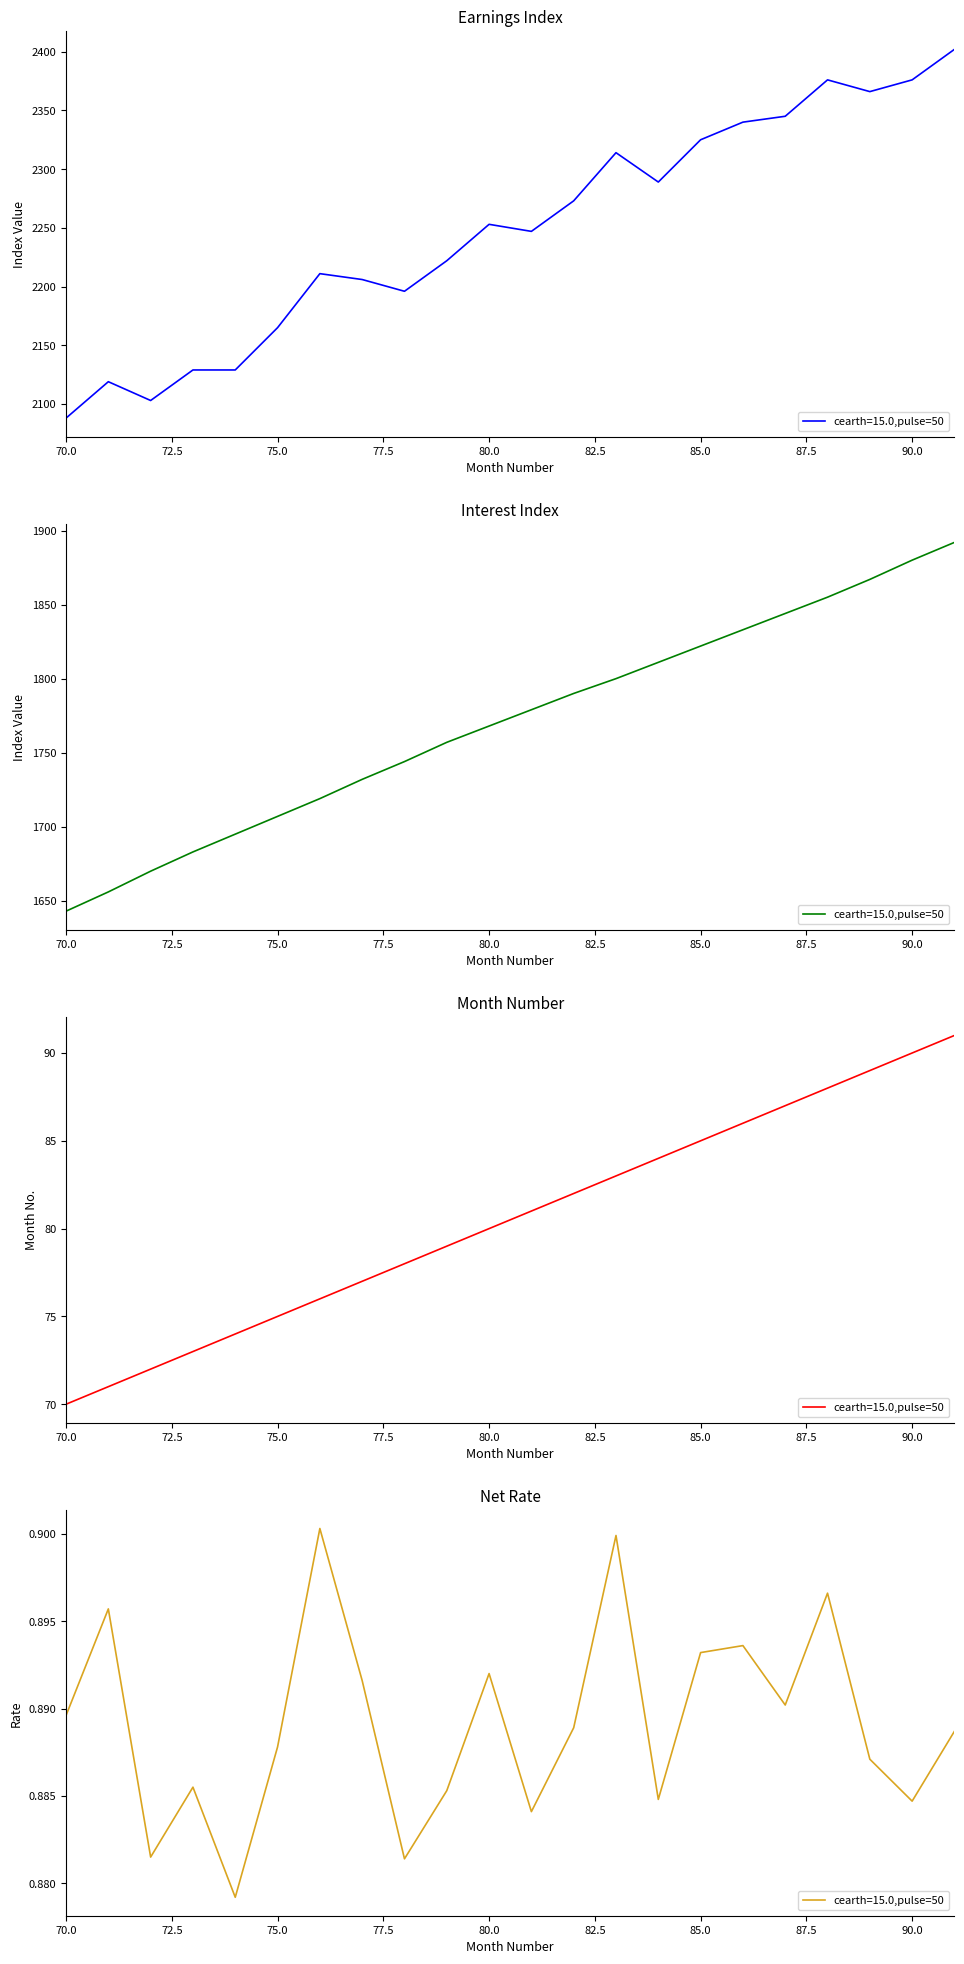

What is the average value of the Interest Index series?

1770.3